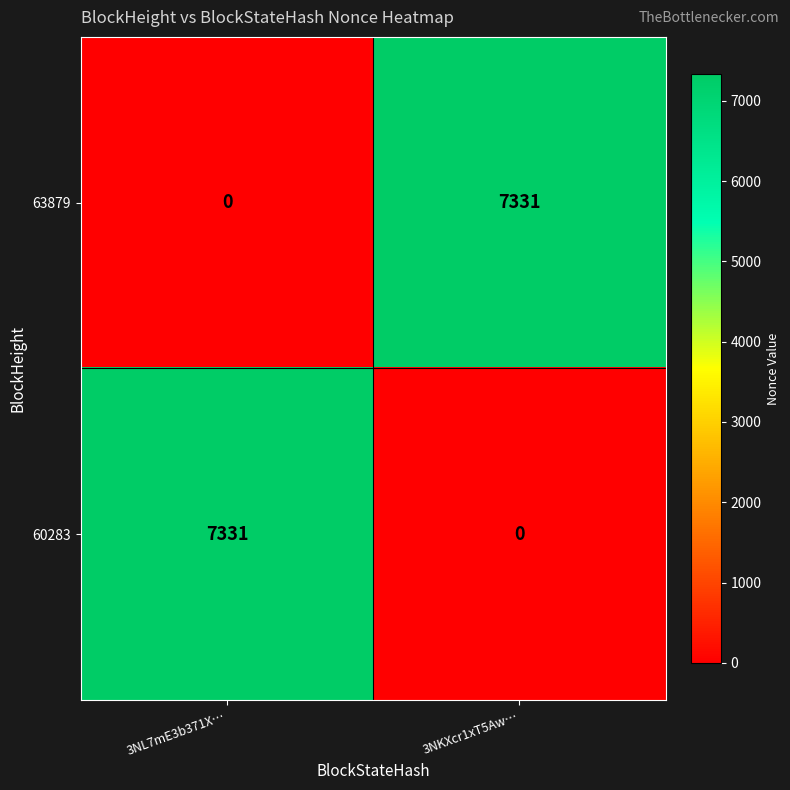

Is it true that 63879 equals -3990 at 3NL7mE3b371X…?

False